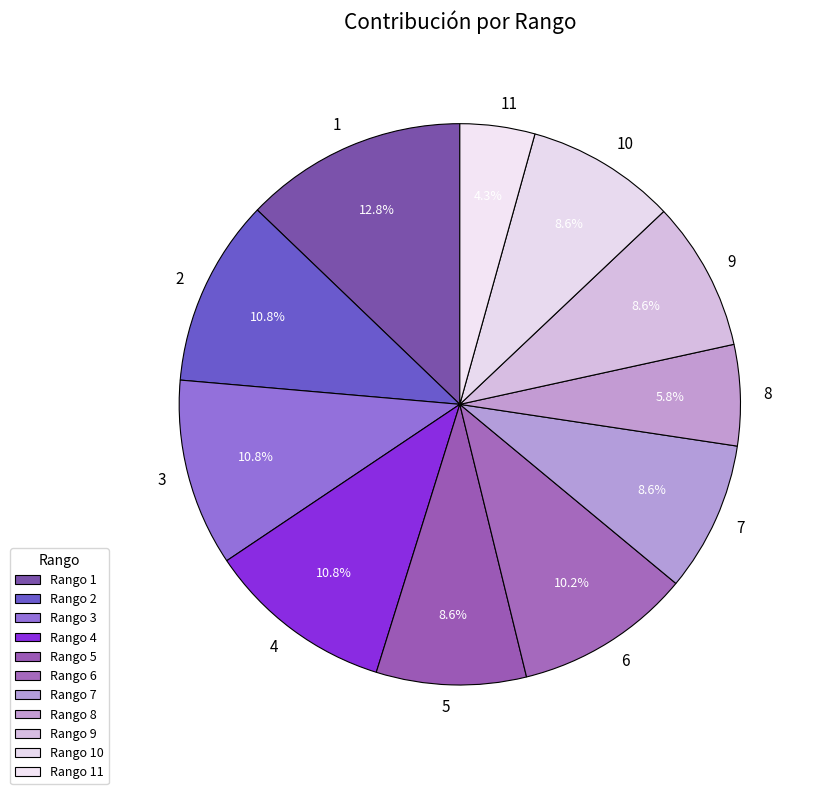

Combined, what portion of the pie is 1 and 3?

23.6%